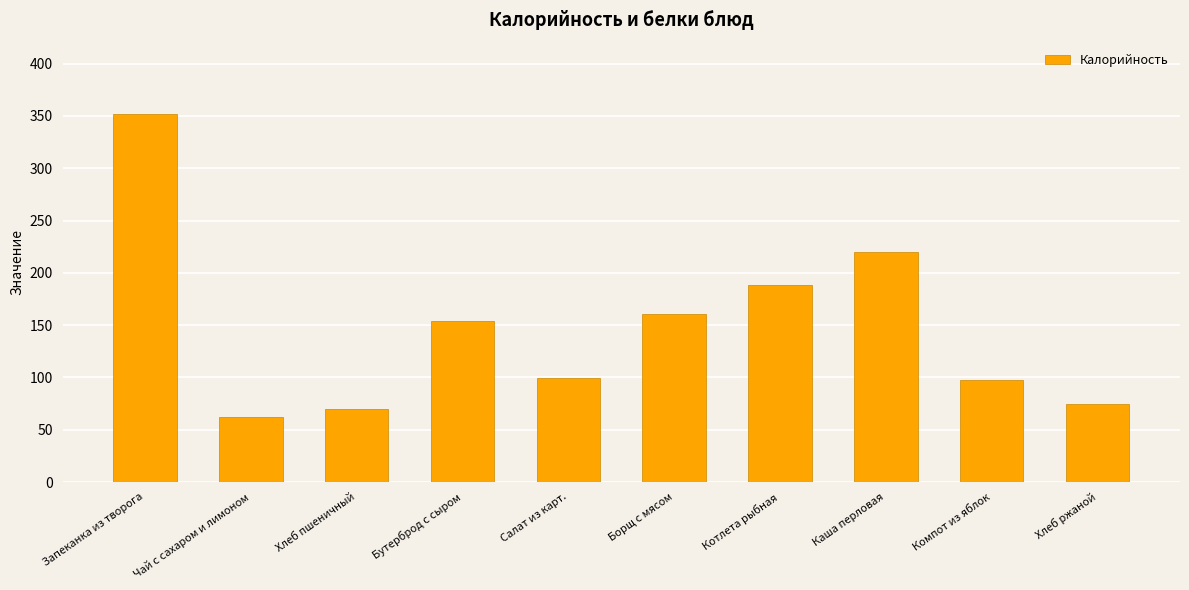

What position from the left is Борщ с мясом?

6